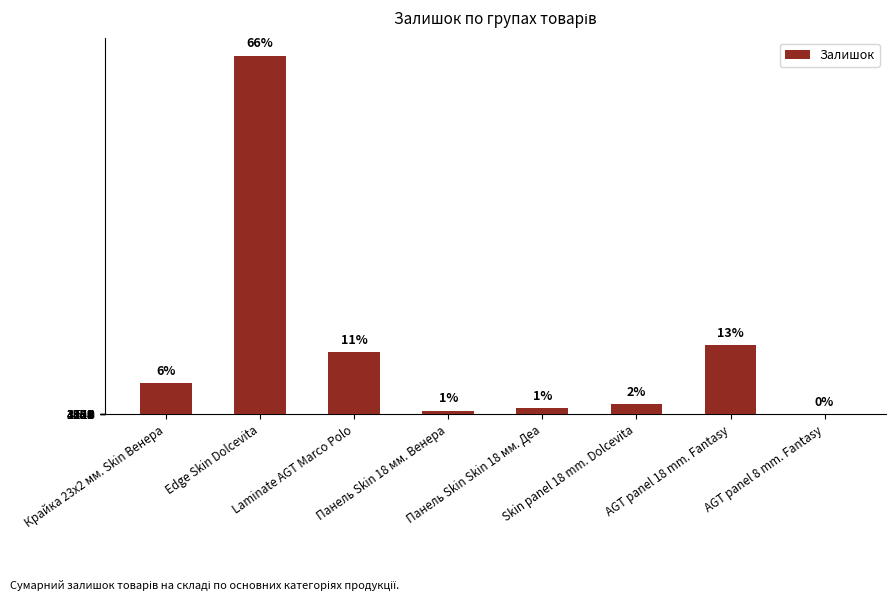

Where is the data nearest to the value 2048?

AGT panel 18 mm. Fantasy